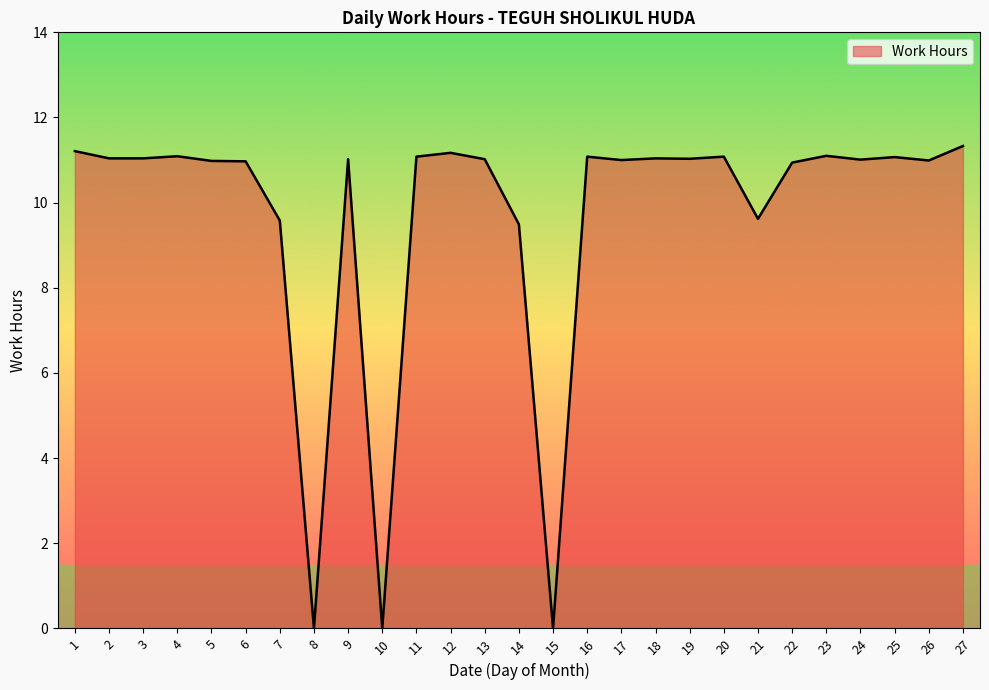

What is the average value?

9.7